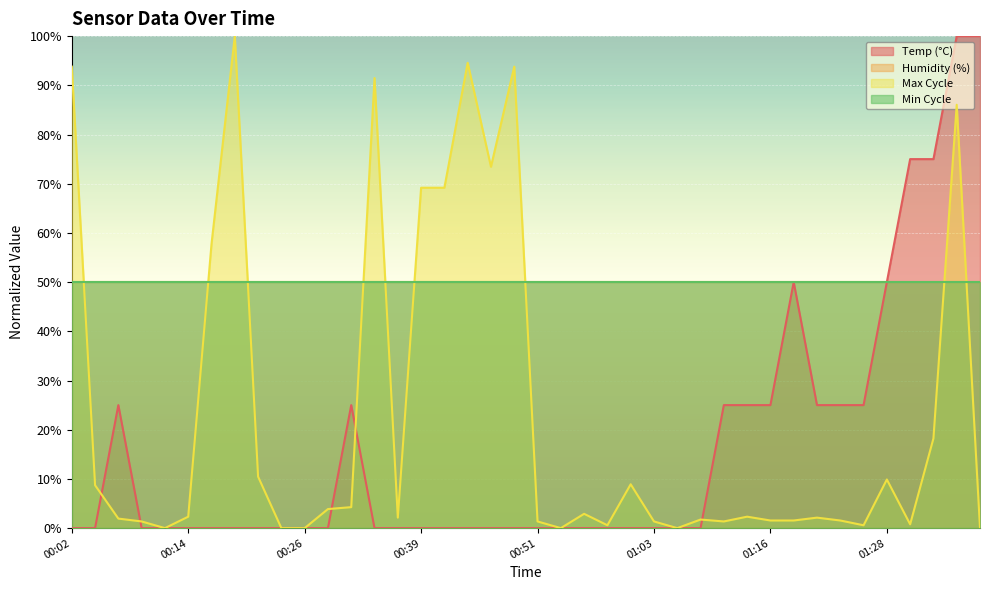

What is the label of the 30th point from the right?

00:26